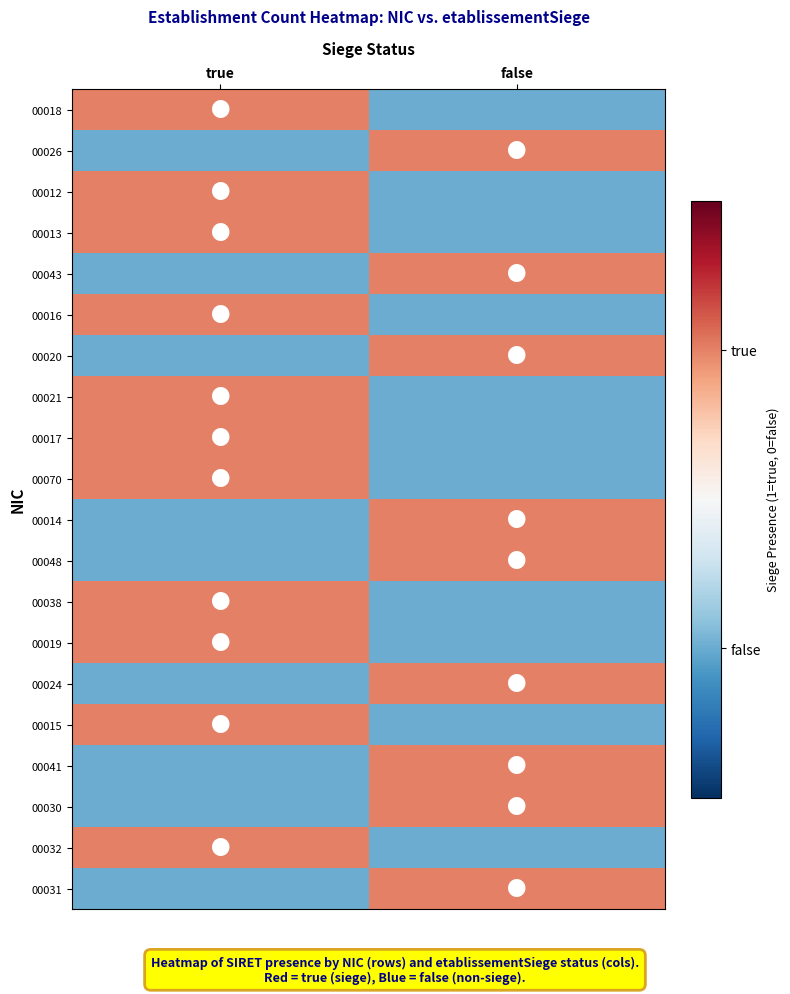

Rank the series at true from highest to lowest value.

00018, 00012, 00013, 00016, 00021, 00017, 00070, 00038, 00019, 00015, 00032, 00026, 00043, 00020, 00014, 00048, 00024, 00041, 00030, 00031